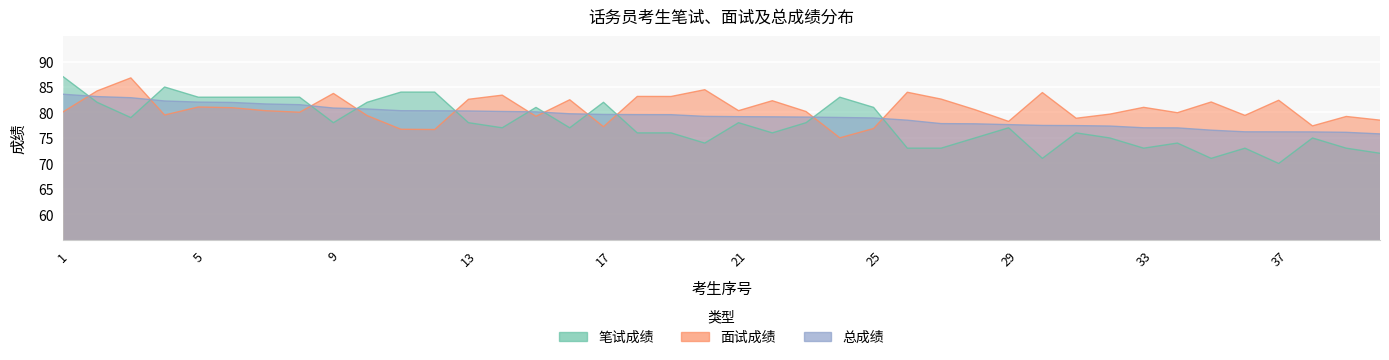

Where do 总成绩 and 笔试成绩 first cross each other?

1 and 2